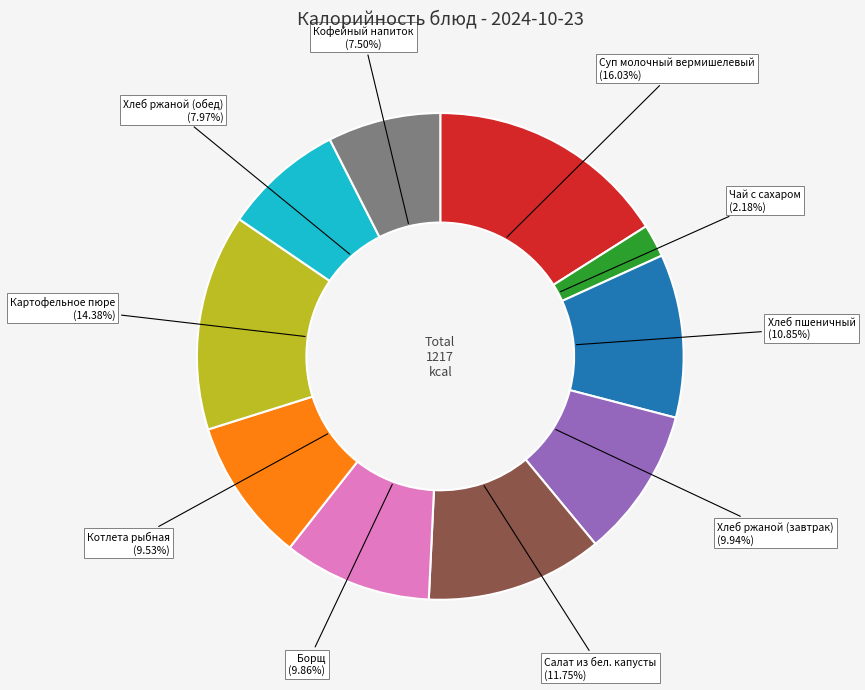

Is there a majority slice in this chart?

No